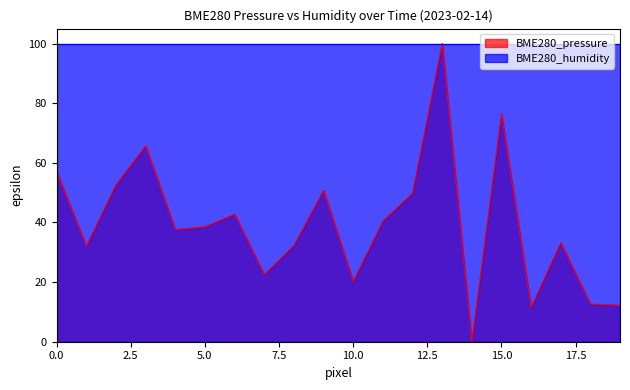

Which series has the widest spread of values?

BME280_pressure